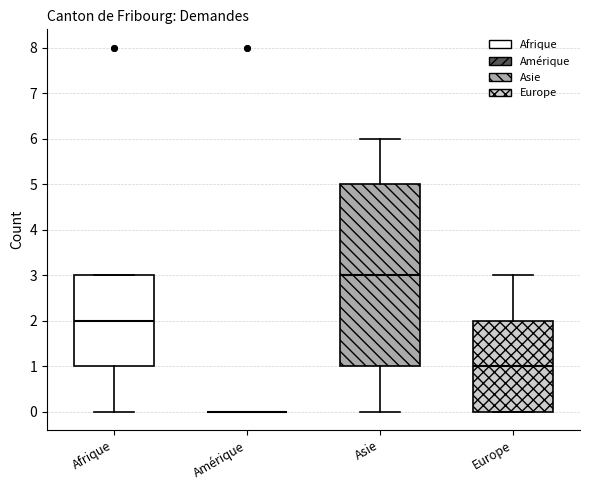

Comparing the boxes themselves (not the whiskers), which one is the tallest?

Asie